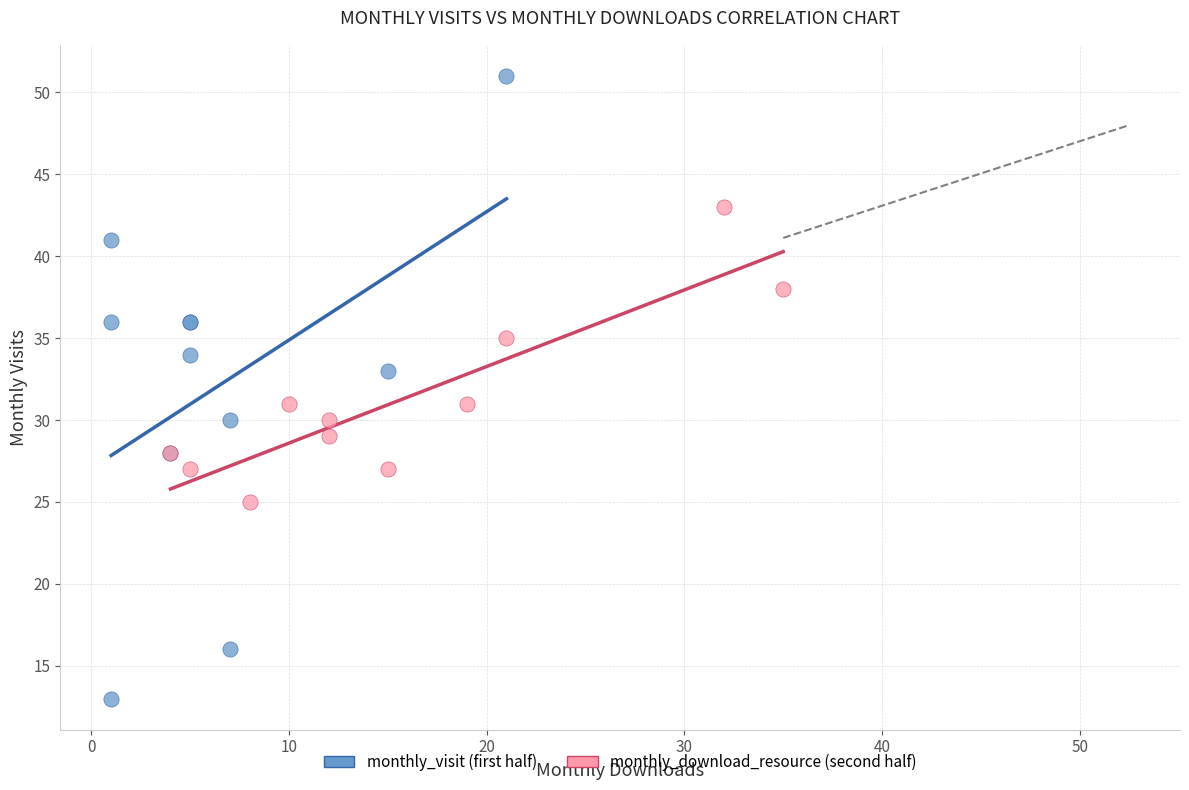

Which series reaches the minimum Y coordinate?

monthly_visit (first half)